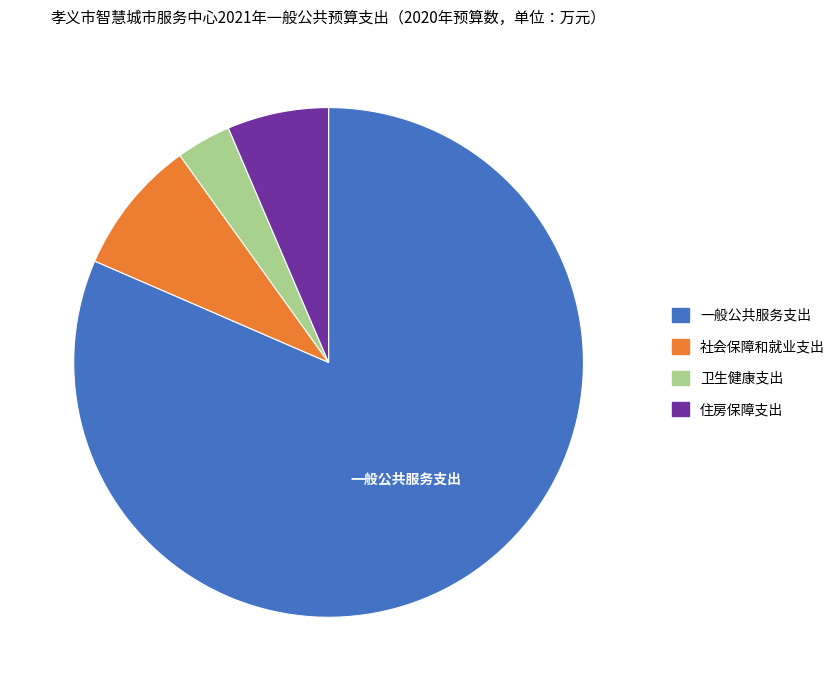

Approximately how many times larger is the value at 卫生健康支出 compared to 社会保障和就业支出?

0.4